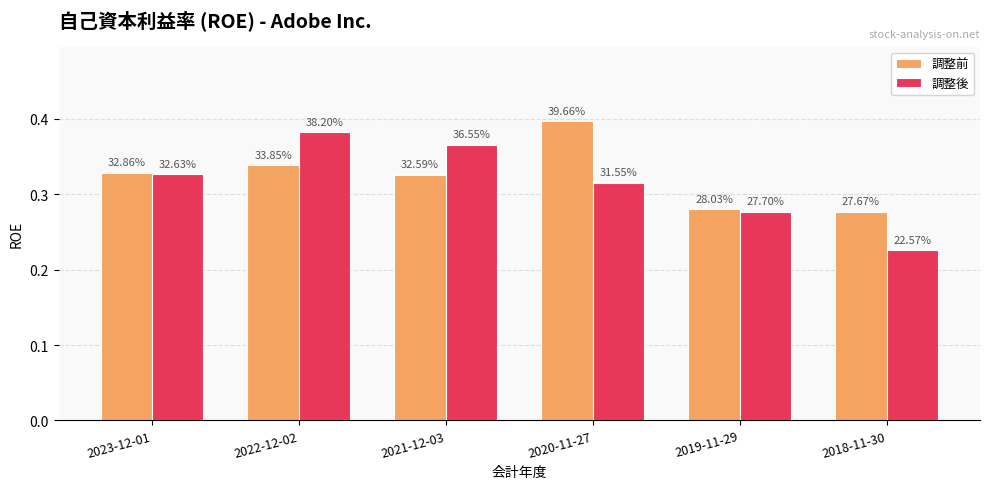

Which series has the largest range (max minus min)?

調整後